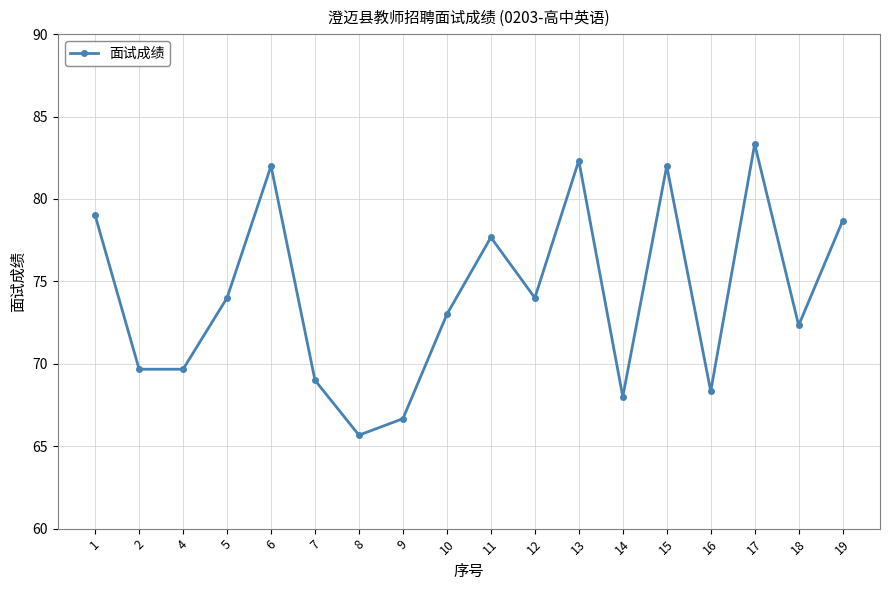

Which label corresponds to the smallest value in the chart?

8